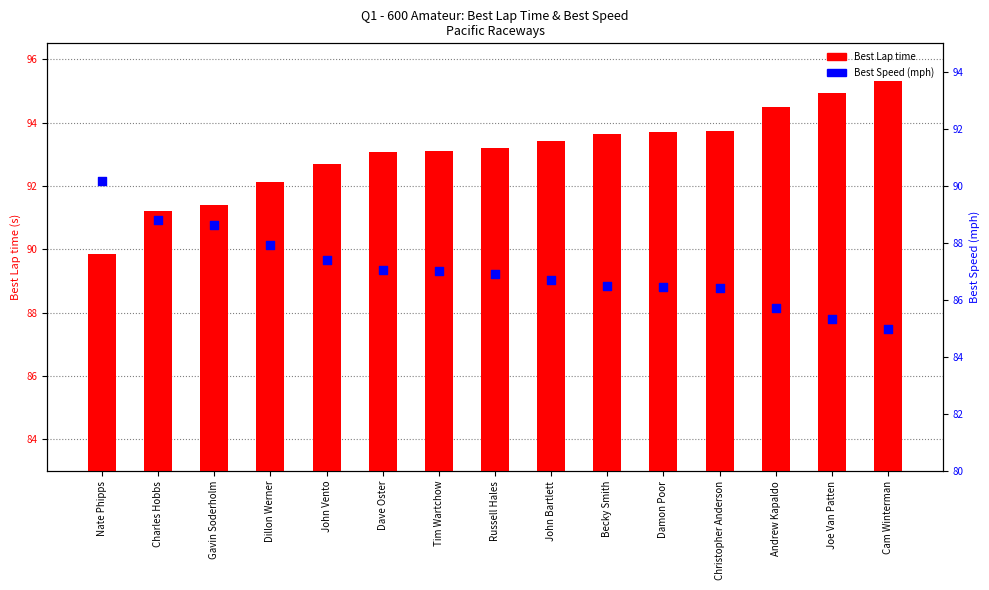

What is the ratio of the value at Tim Wartchow to the value at John Vento?

1.0